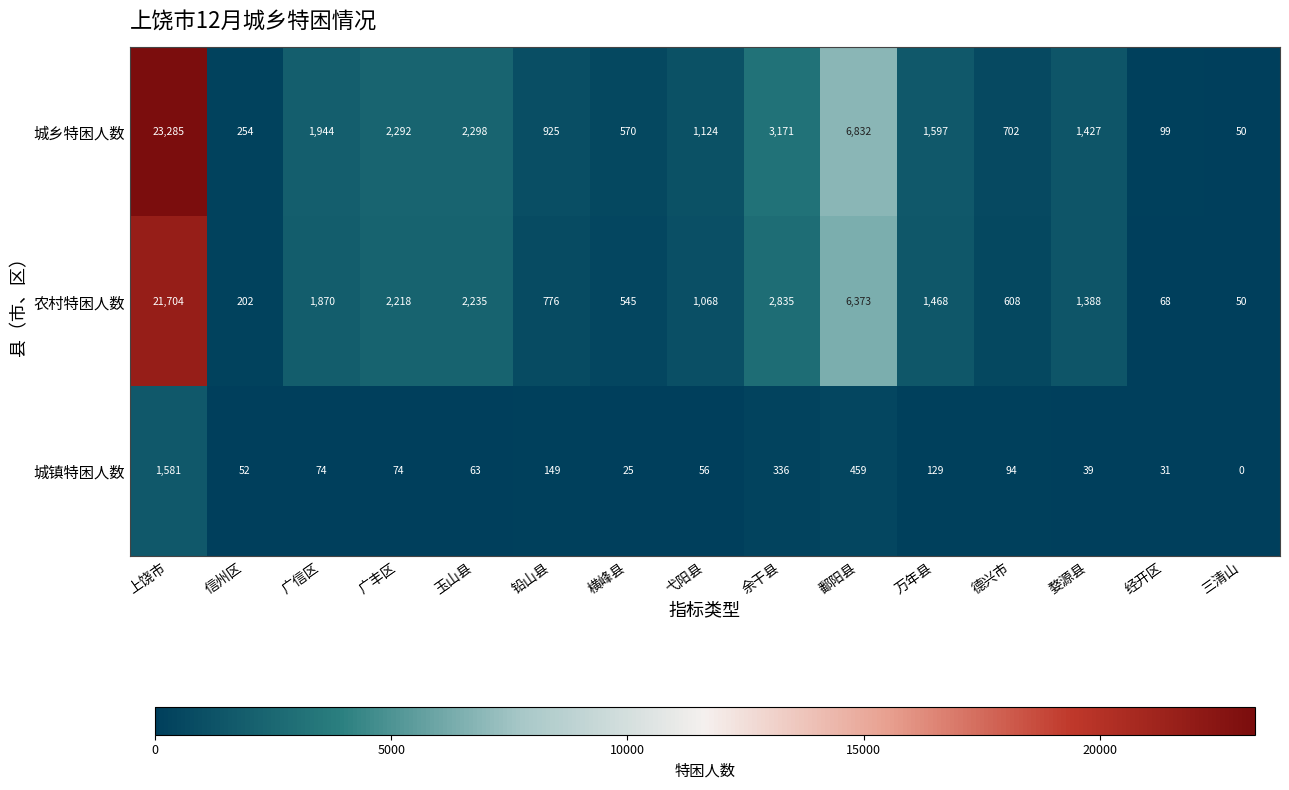

True or false: 农村特困人数 has a value of 2218 at 广丰区.

True